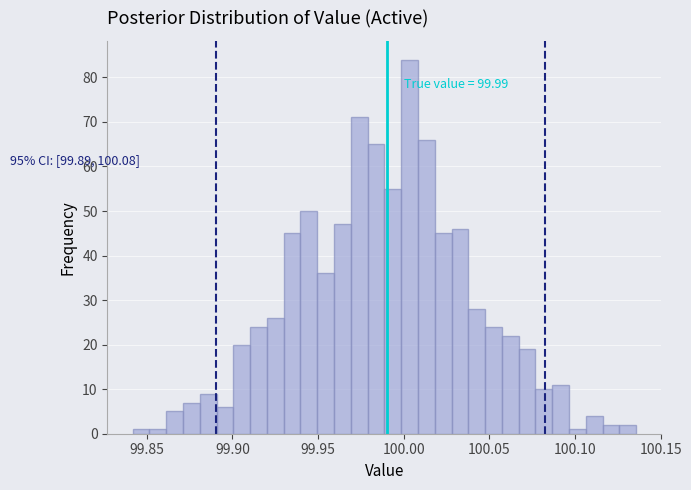

Around what value on the x-axis is the tallest bar? Give the approximate position of its centre, as read against the axis.

100.005